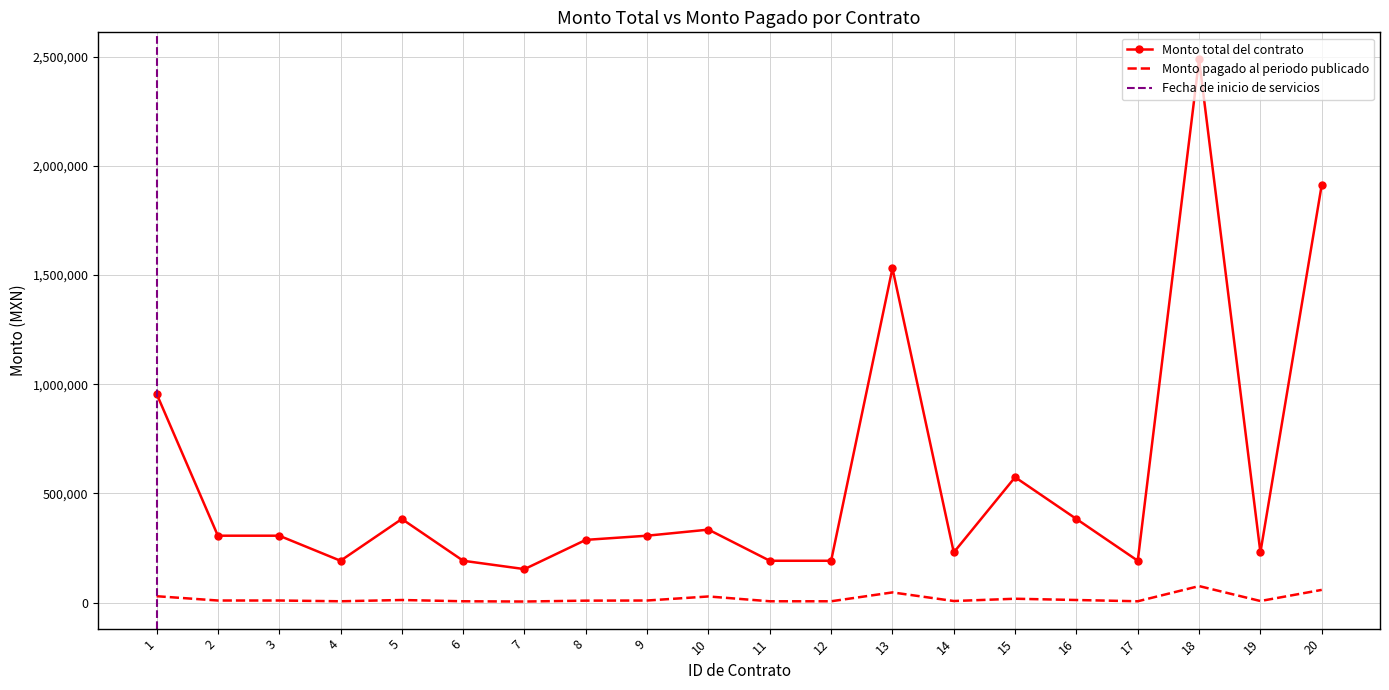

List the labels in order of Monto pagado al periodo publicado value, largest first.

18, 20, 13, 1, 10, 15, 5, 16, 2, 3, 9, 8, 14, 19, 4, 6, 11, 12, 17, 7